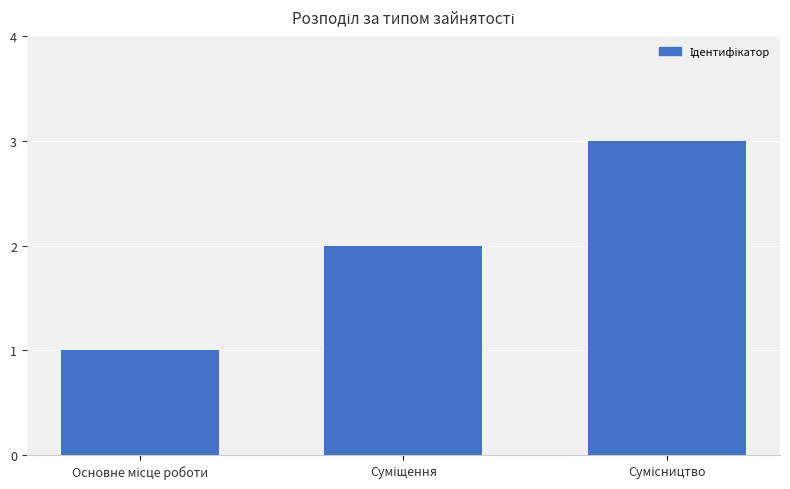

How many bars are there in total?

3